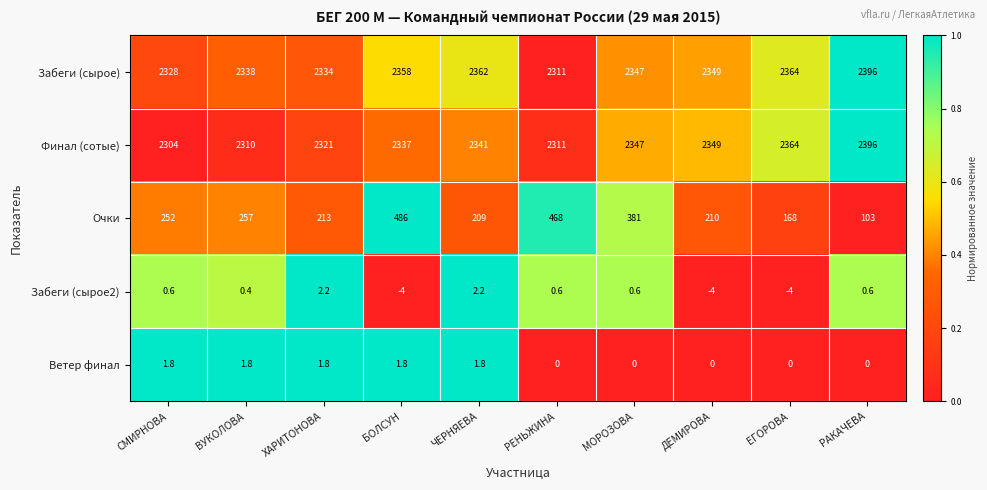

What is the maximum value for Финал (сотые)?

2396.0